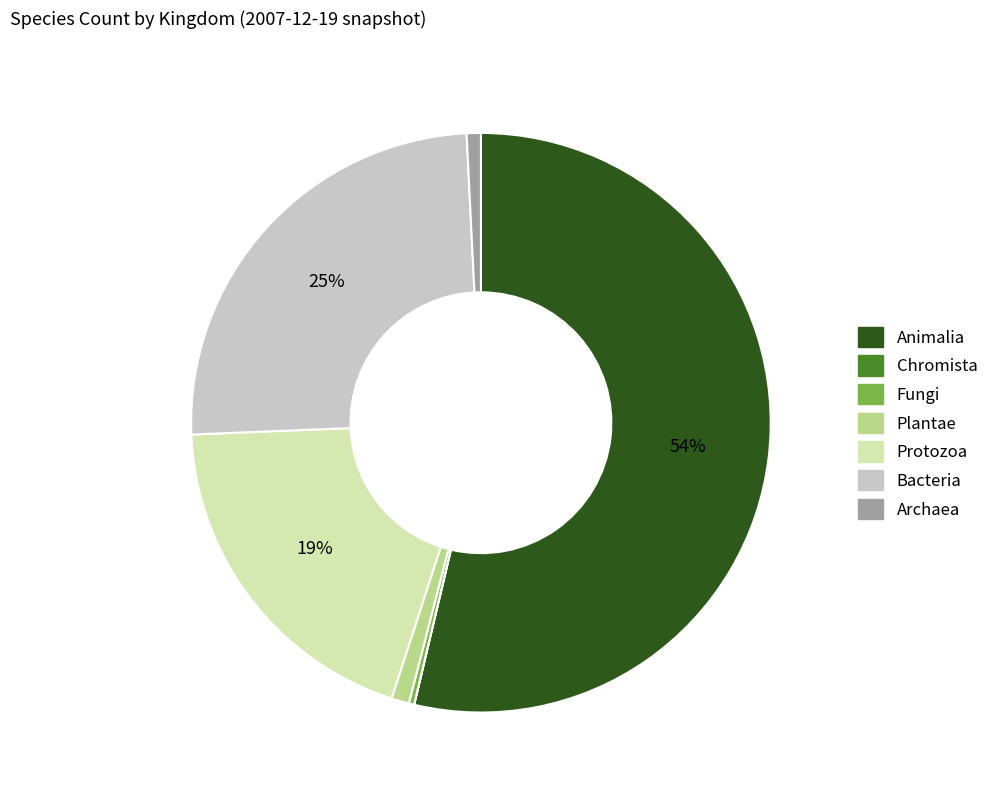

To the nearest percent, what is the difference between the largest and smallest slice percentages?

54%